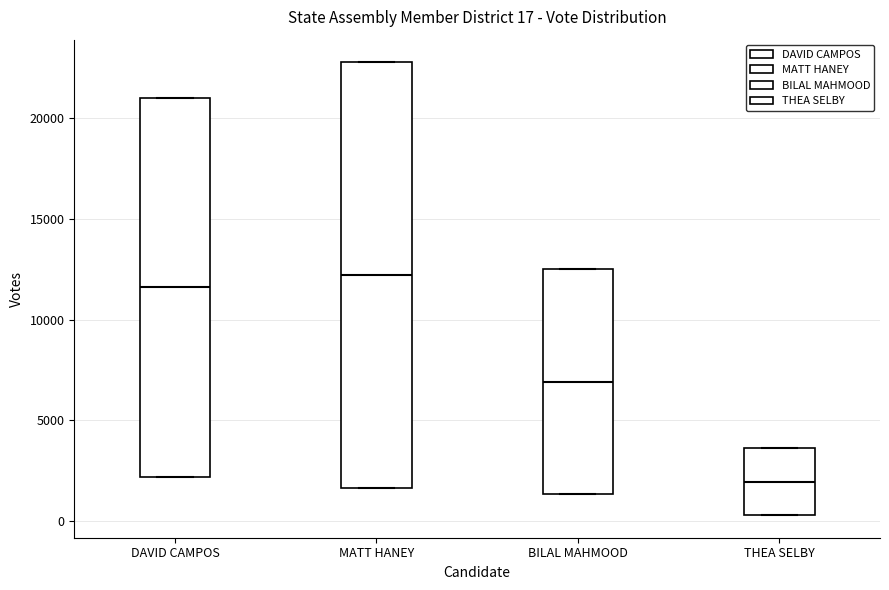

Comparing the boxes themselves (not the whiskers), which one is the tallest?

MATT HANEY